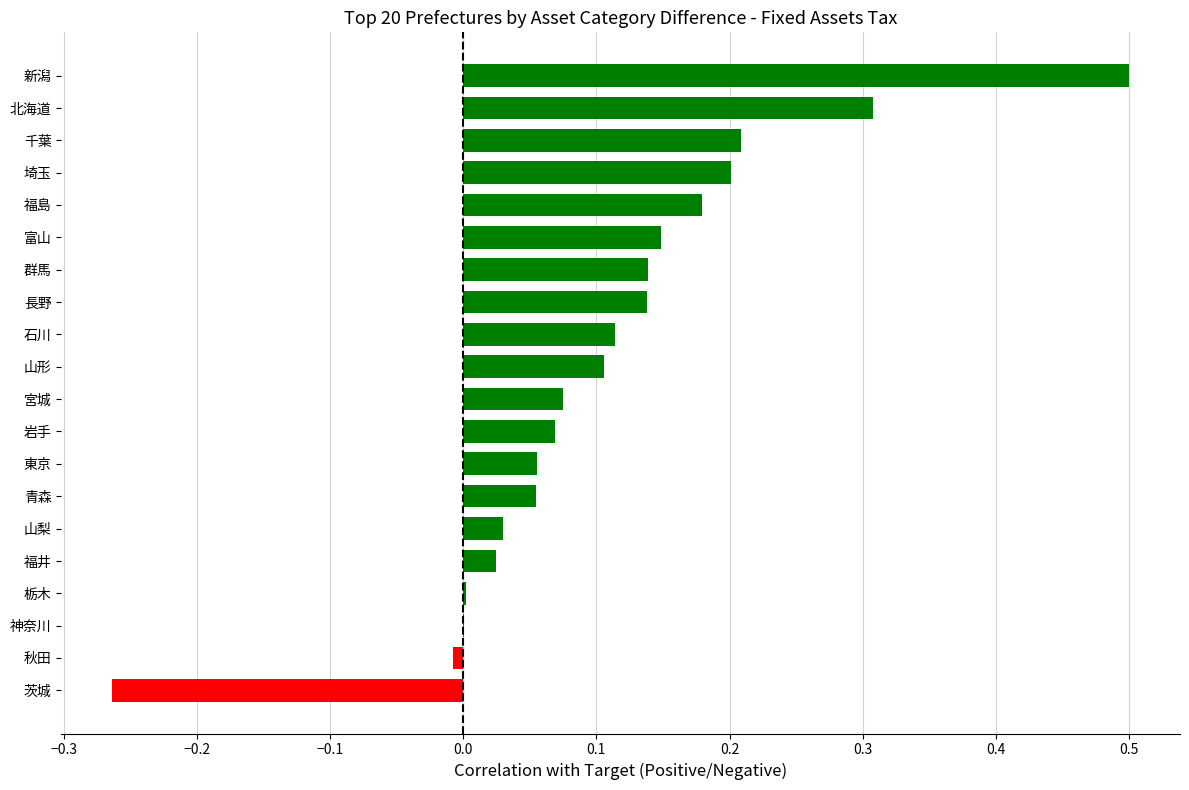

Between 富山 and 千葉, which is larger?

千葉